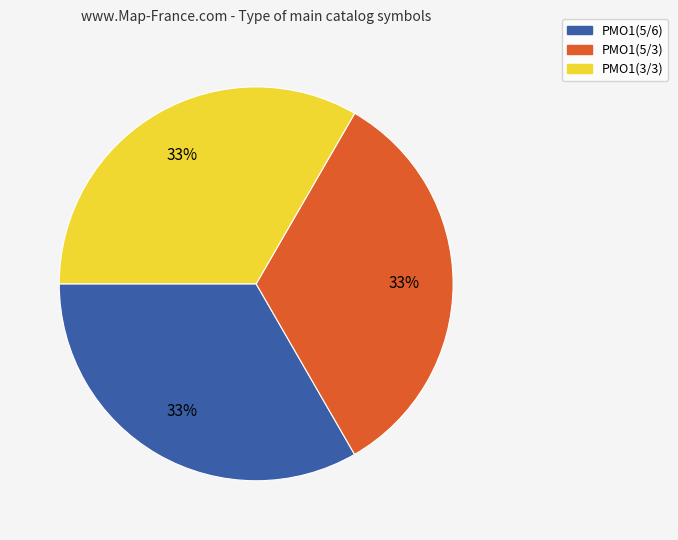

Do PMO1(3/3) and PMO1(5/3) together represent more than half of the pie?

Yes